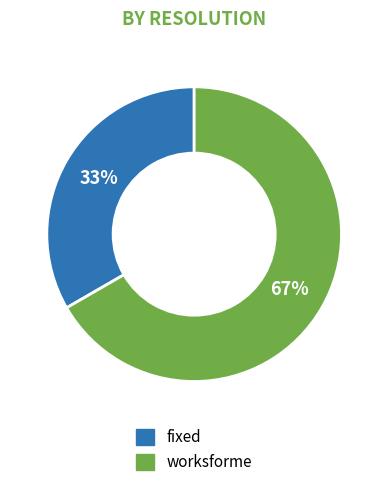

To the nearest percent, what percentage of the pie is fixed?

33%